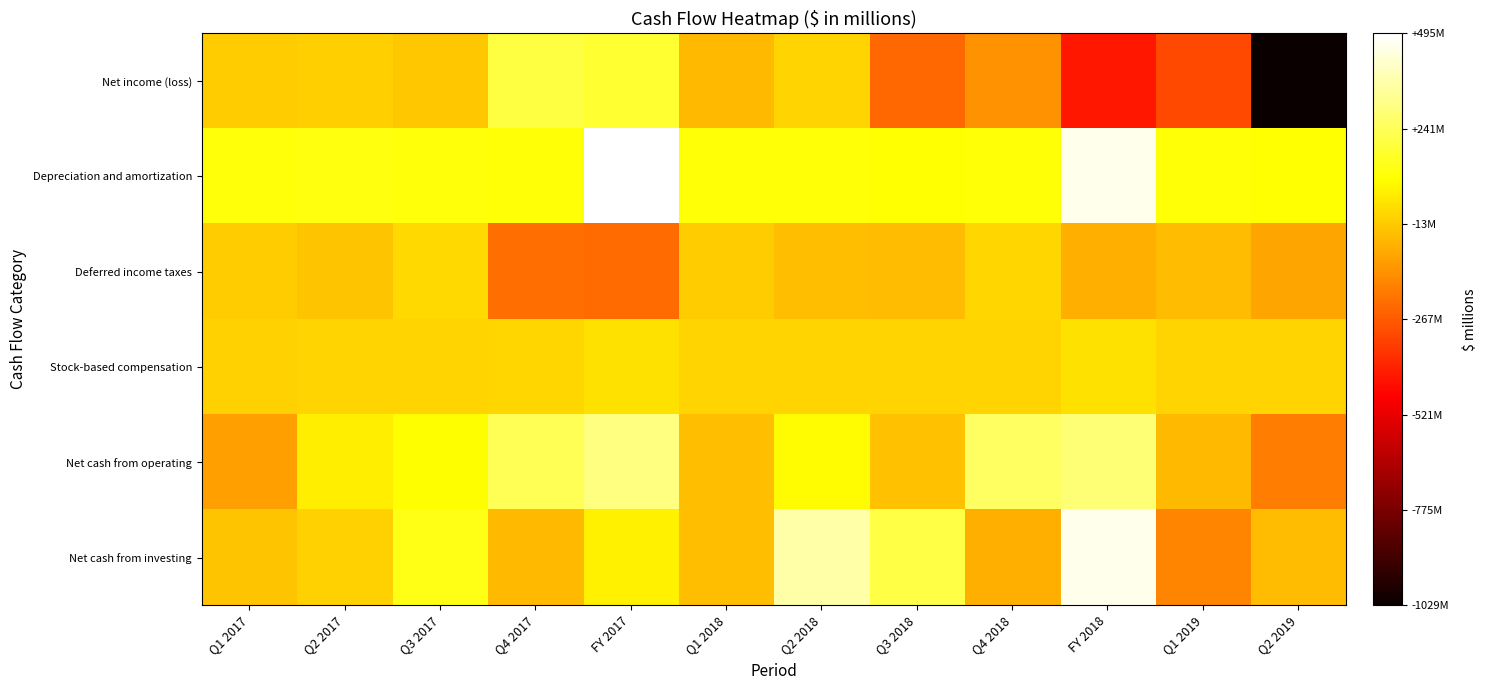

Reading left to right, list all the values displayed in this chart.

Net income (loss): Q1 2017=-6	Q2 2017=-4	Q3 2017=-17	Q4 2017=208	FY 2017=181	Q1 2018=-50	Q2 2018=11	Q3 2018=-237	Q4 2018=-140	FY 2018=-416	Q1 2019=-308	Q2 2019=-1029
Depreciation and amortization: Q1 2017=125	Q2 2017=129	Q3 2017=122	Q4 2017=119	FY 2017=495	Q1 2018=116	Q2 2018=116	Q3 2018=113	Q4 2018=115	FY 2018=460	Q1 2019=115	Q2 2019=112
Deferred income taxes: Q1 2017=-6	Q2 2017=-25	Q3 2017=24	Q4 2017=-223	FY 2017=-230	Q1 2018=-8	Q2 2018=-39	Q3 2018=-43	Q4 2018=15	FY 2018=-75	Q1 2019=-45	Q2 2019=-95
Stock-based compensation: Q1 2017=6	Q2 2017=12	Q3 2017=8	Q4 2017=14	FY 2017=40	Q1 2018=7	Q2 2018=12	Q3 2018=11	Q4 2018=8	FY 2018=38	Q1 2019=7	Q2 2019=7
Net cash from operating: Q1 2017=-107	Q2 2017=67	Q3 2017=104	Q4 2017=236	FY 2017=300	Q1 2018=-38	Q2 2018=98	Q3 2018=-30	Q4 2018=253	FY 2018=283	Q1 2019=-49	Q2 2019=-185
Net cash from investing: Q1 2017=-25	Q2 2017=6	Q3 2017=141	Q4 2017=-48	FY 2017=74	Q1 2018=-39	Q2 2018=361	Q3 2018=212	Q4 2018=-74	FY 2018=460	Q1 2019=-168	Q2 2019=-41